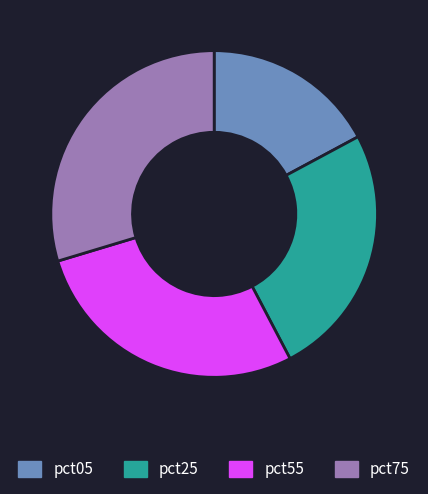

True or false: pct05 accounts for 23% of the total.

False